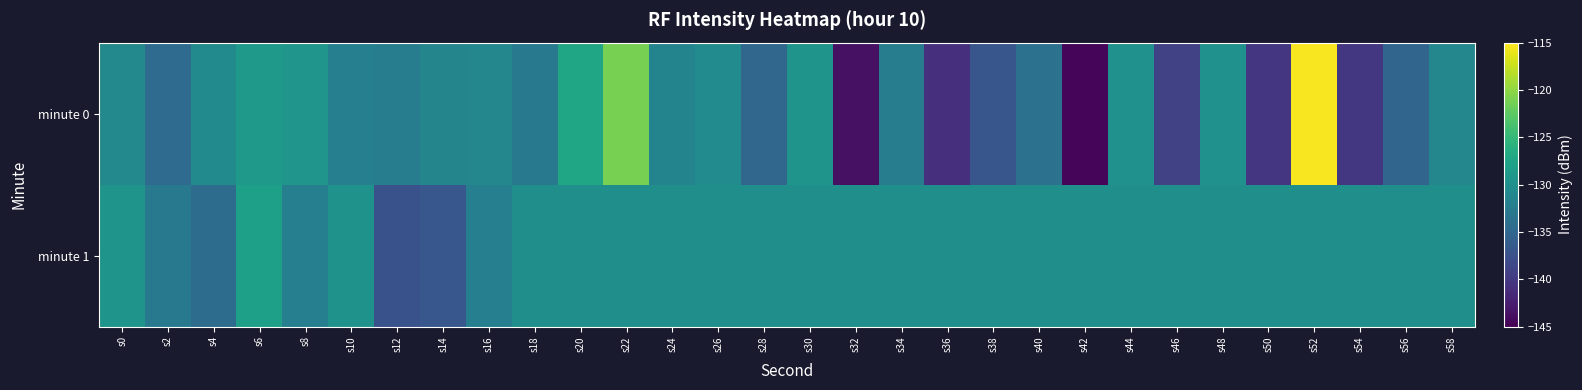

At which category does the chart reach its peak across all series?

s52